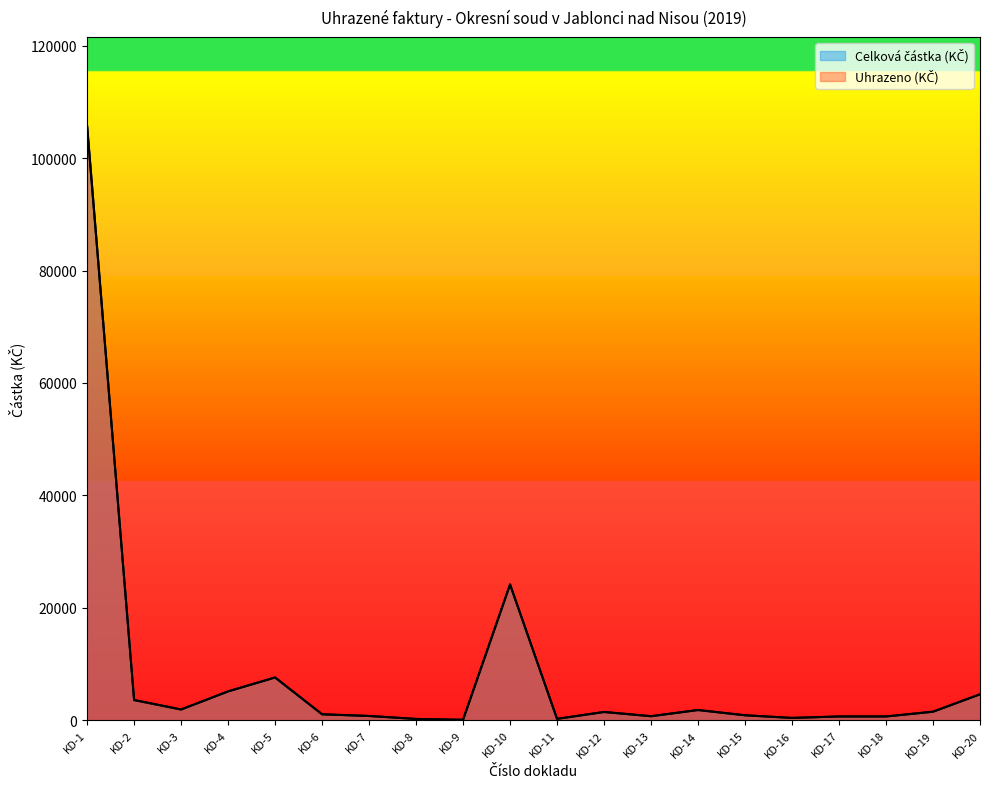

Which series has the widest spread of values?

Celková částka (KČ)